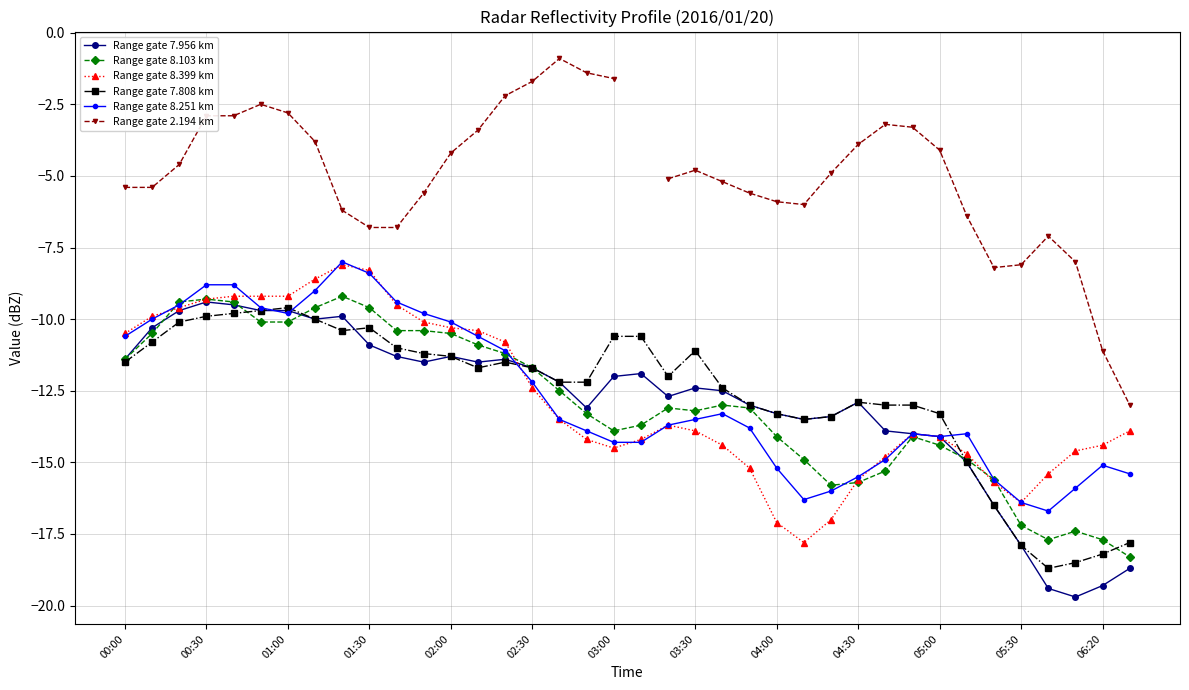

What is the minimum value for Range gate 8.103 km?

-18.3